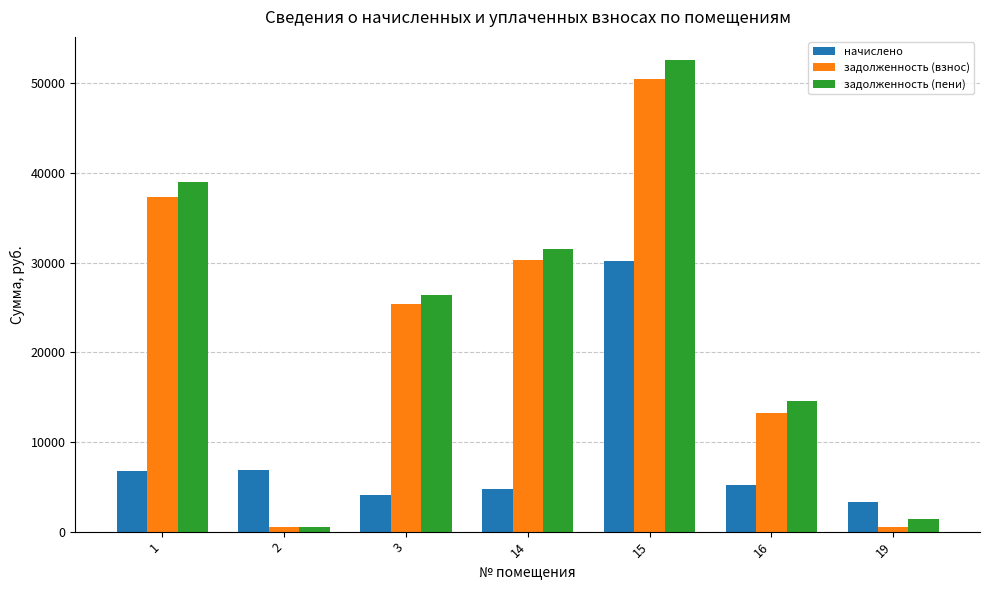

Is it true that начислено equals 11972.7 at 2?

False